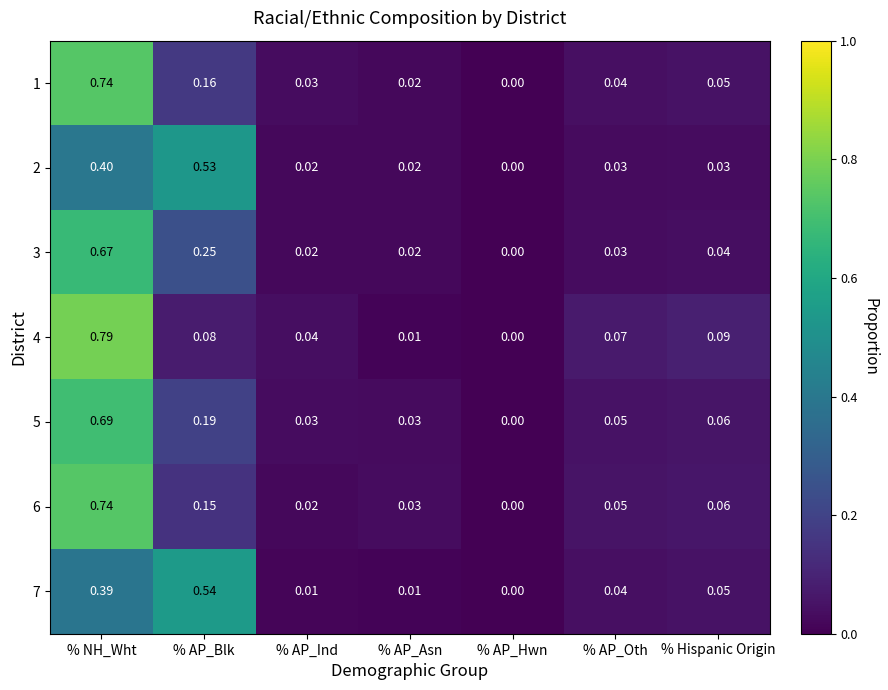

Where is 4 nearest to the value 0?

% AP_Hwn